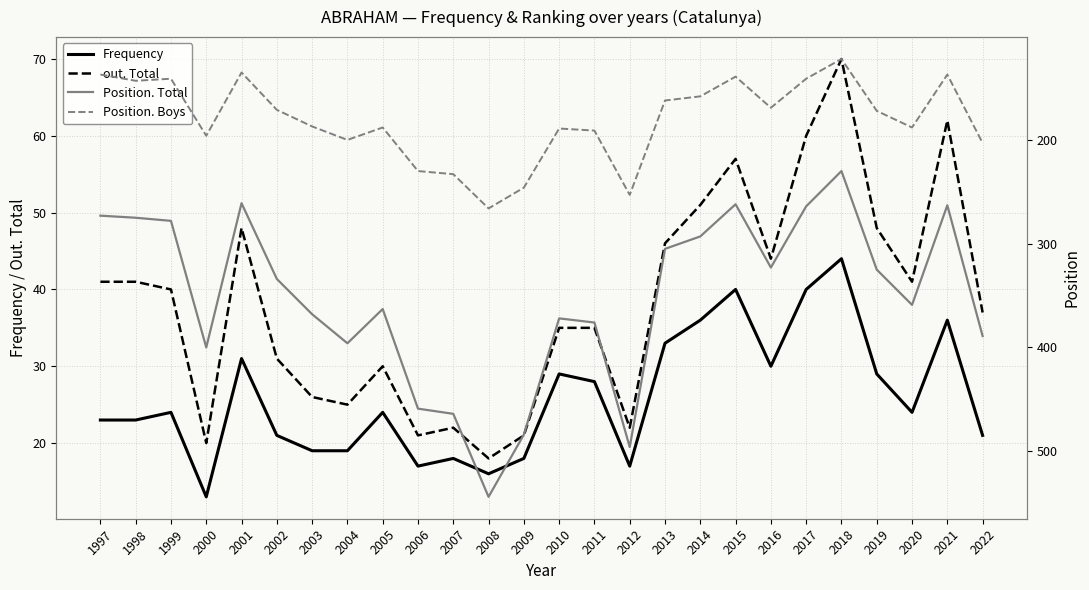

Between 2020 and 2012, which is larger?

2020